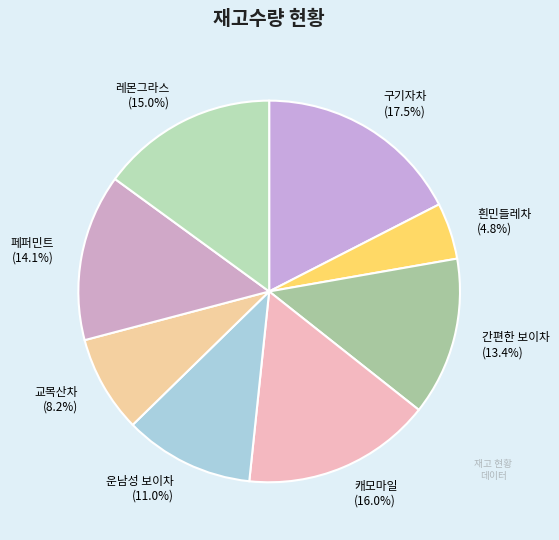

Combined, what portion of the pie is 캐모마일 and 교목산차?

24.2%